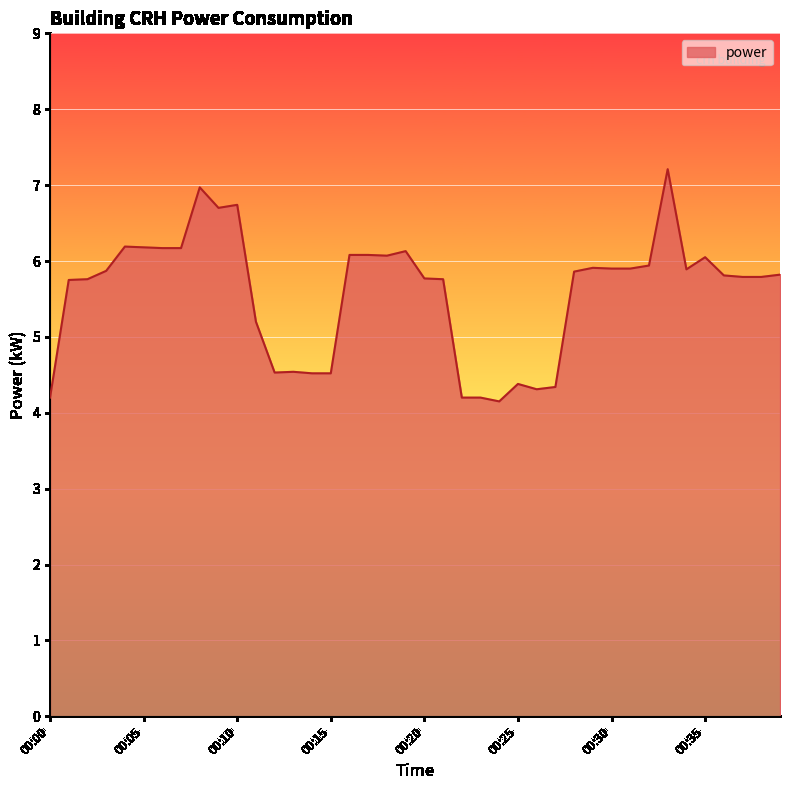

What is the average value?

5.6